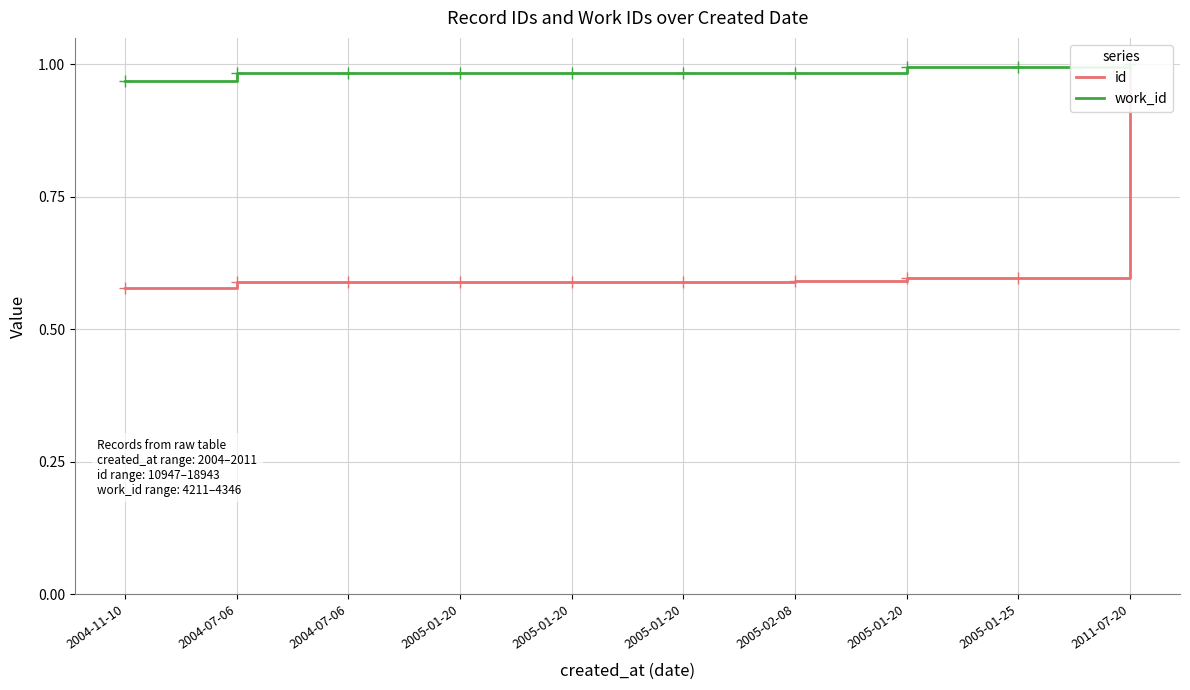

True or false: id has a value of 0.6 at 2004-07-06.

True